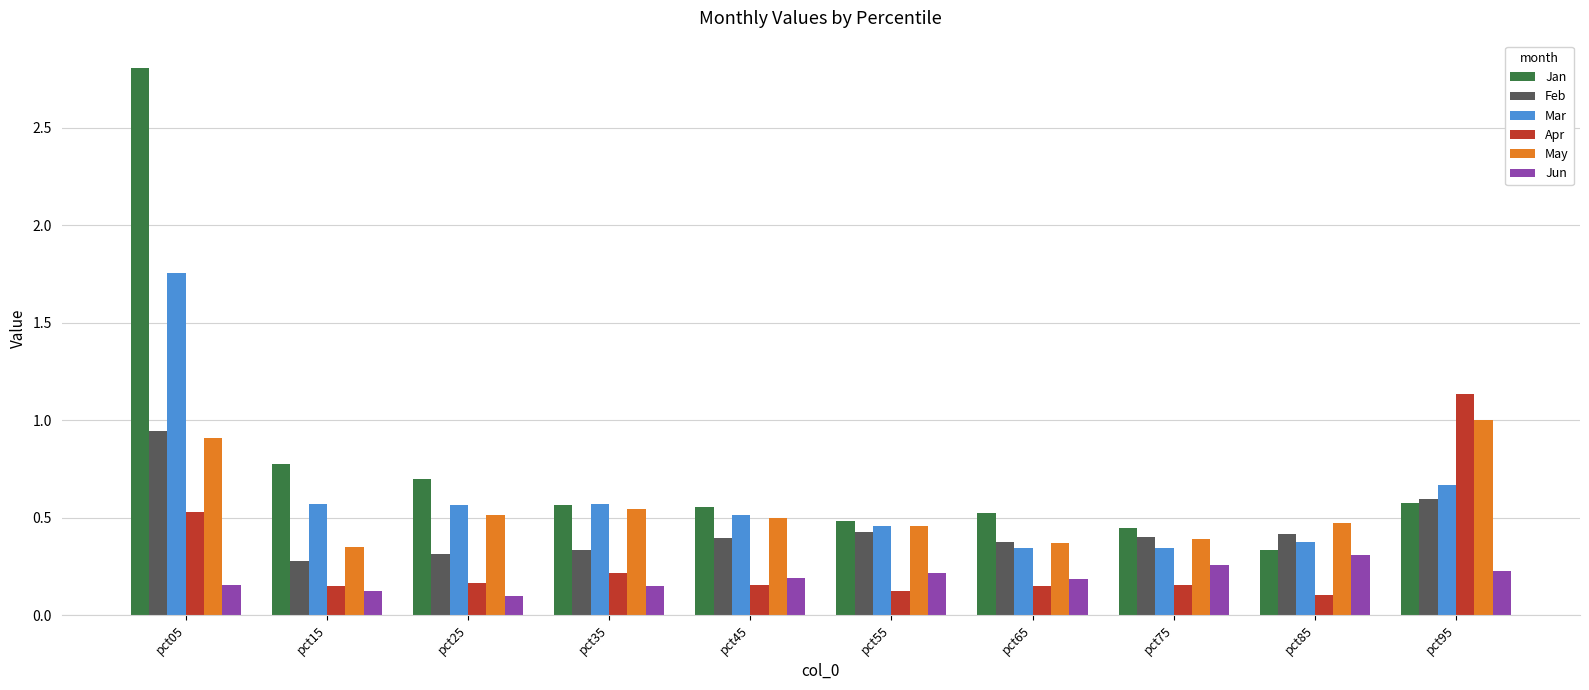

Which series has the widest spread of values?

Jan